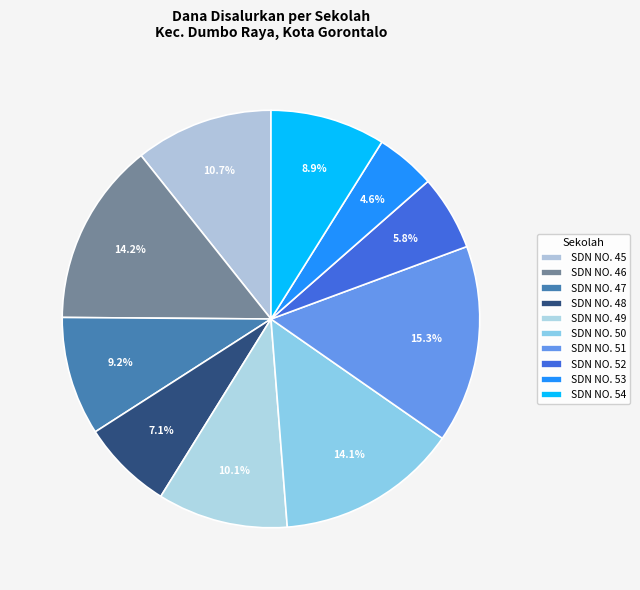

Which category has the biggest portion of the pie?

SDN NO. 51